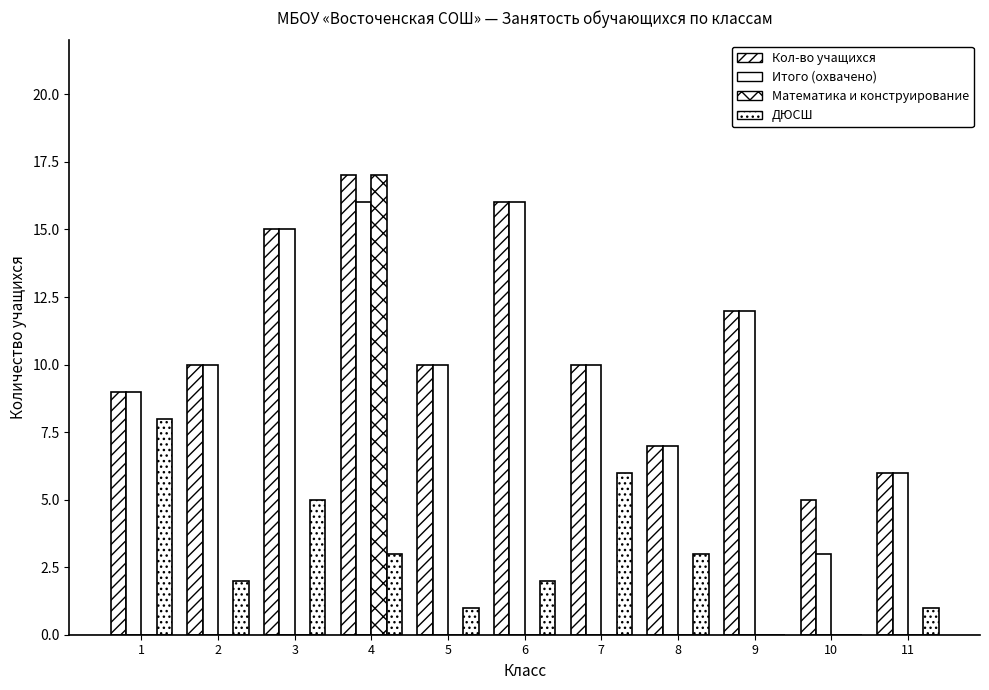

Is the value of ДЮСШ at 3 greater than the value of Математика и конструирование at 6?

Yes